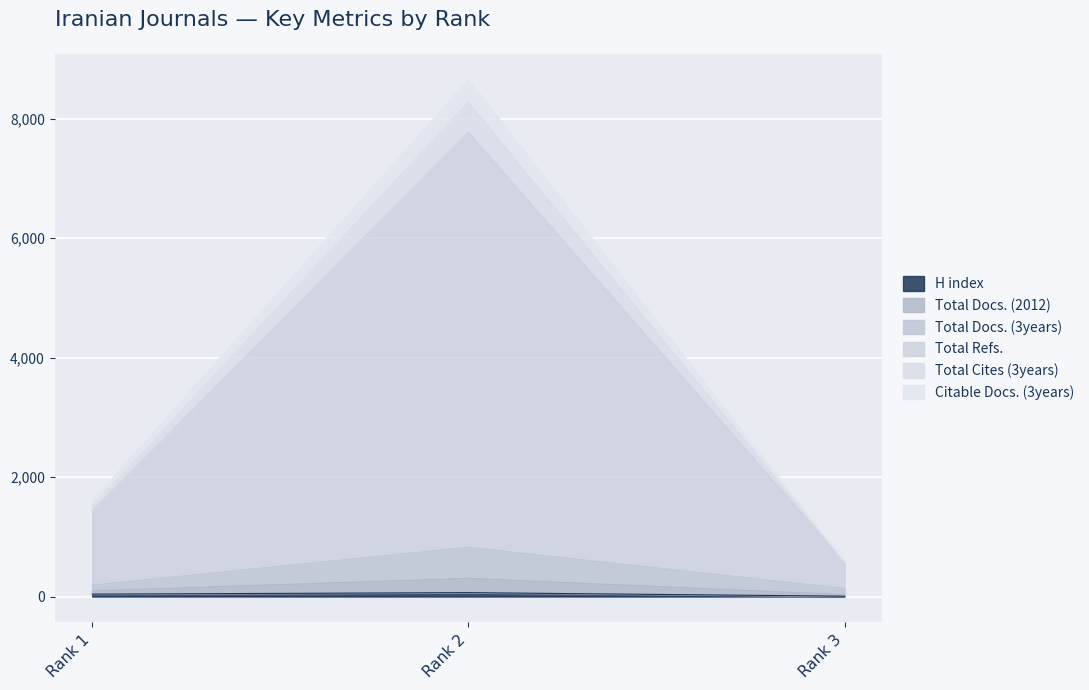

How many values in the Total Refs. series are below 1505?

1